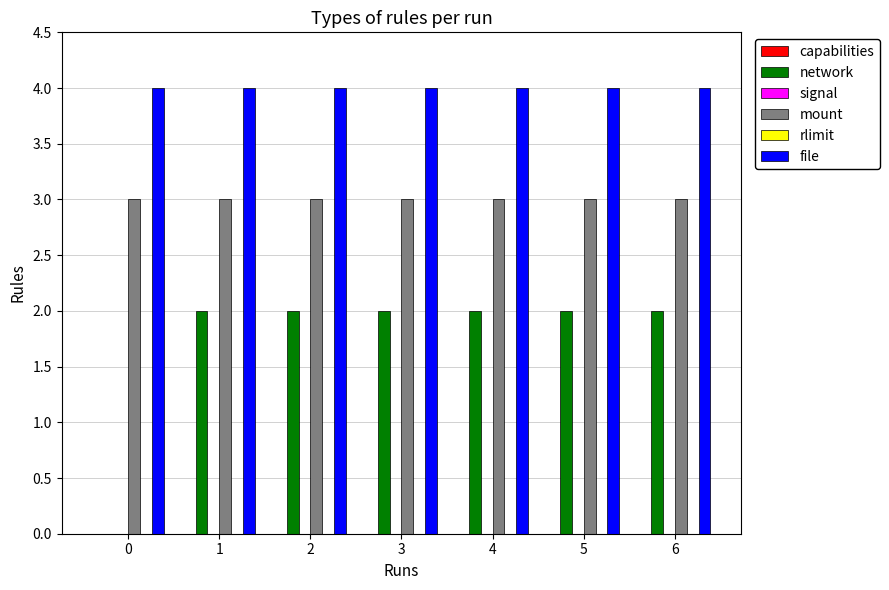

Is the value of signal at 3 greater than the value of mount at 3?

No